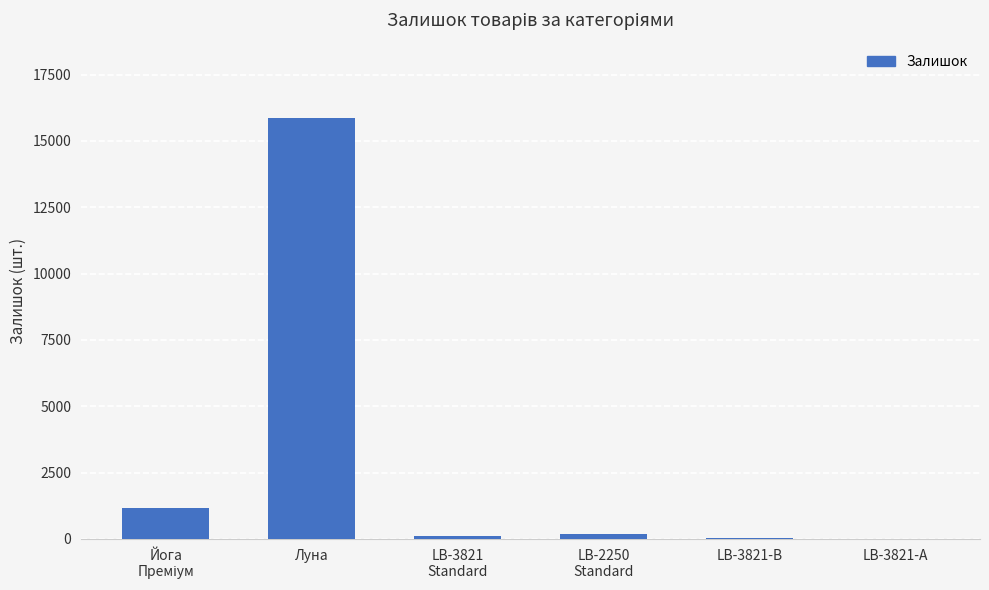

Which category has the highest value across all series?

Луна